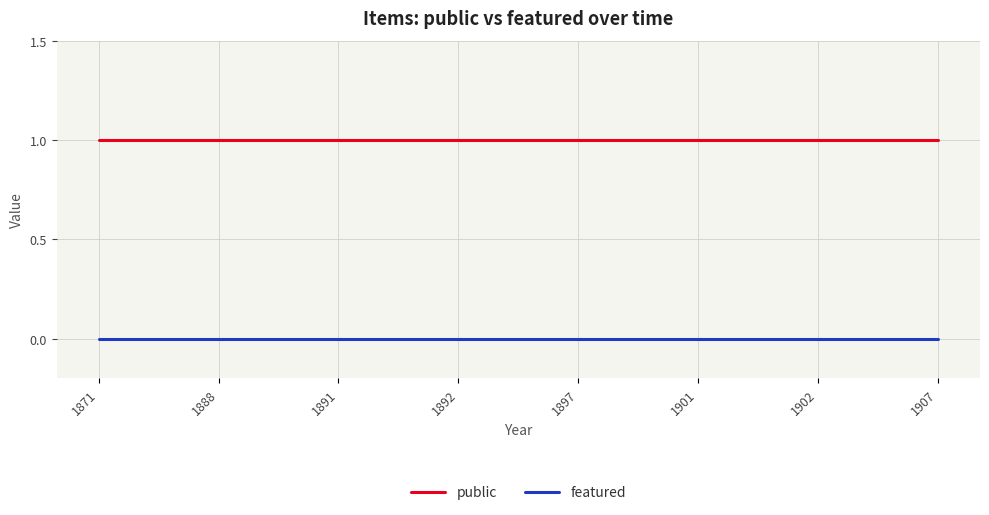

What are all the series names shown in the legend?

public, featured